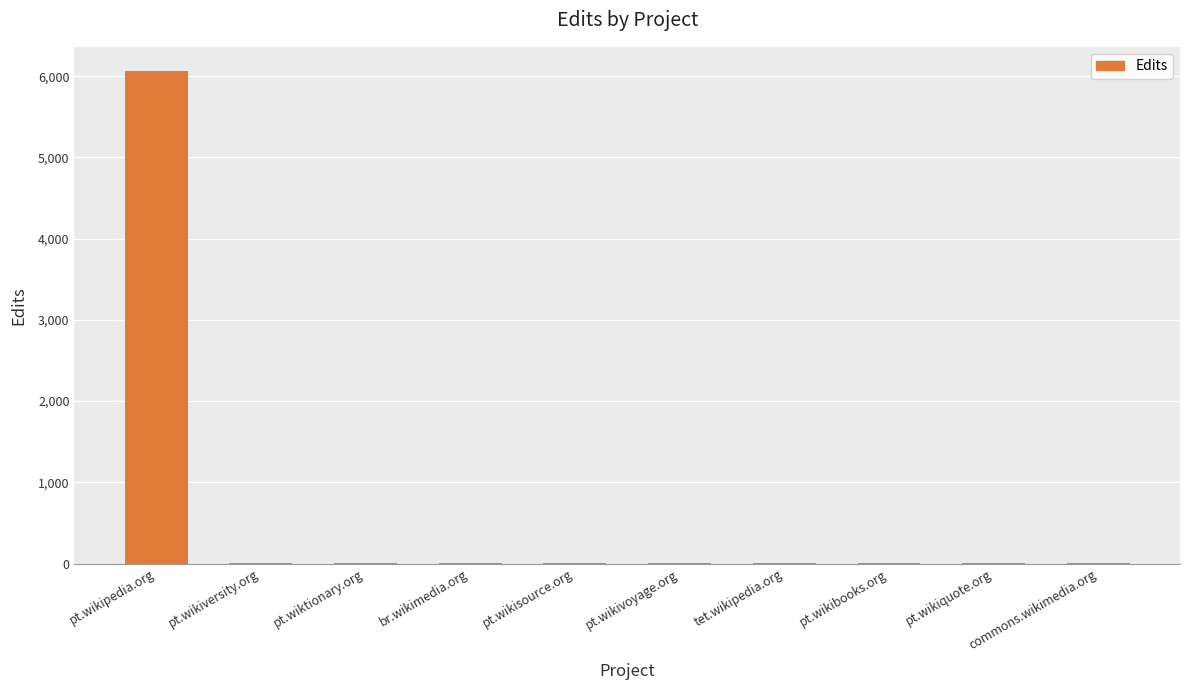

What is the maximum value shown in the chart?

6059